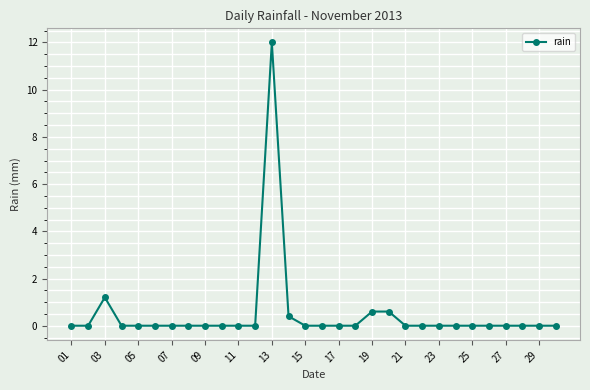

Reading left to right, transcribe all the data shown in this chart.

0.0	0.0	1.2	0.0	0.0	0.0	0.0	0.0	0.0	0.0	0.0	0.0	12.0	0.4	0.0	0.0	0.0	0.0	0.6	0.6	0.0	0.0	0.0	0.0	0.0	0.0	0.0	0.0	0.0	0.0